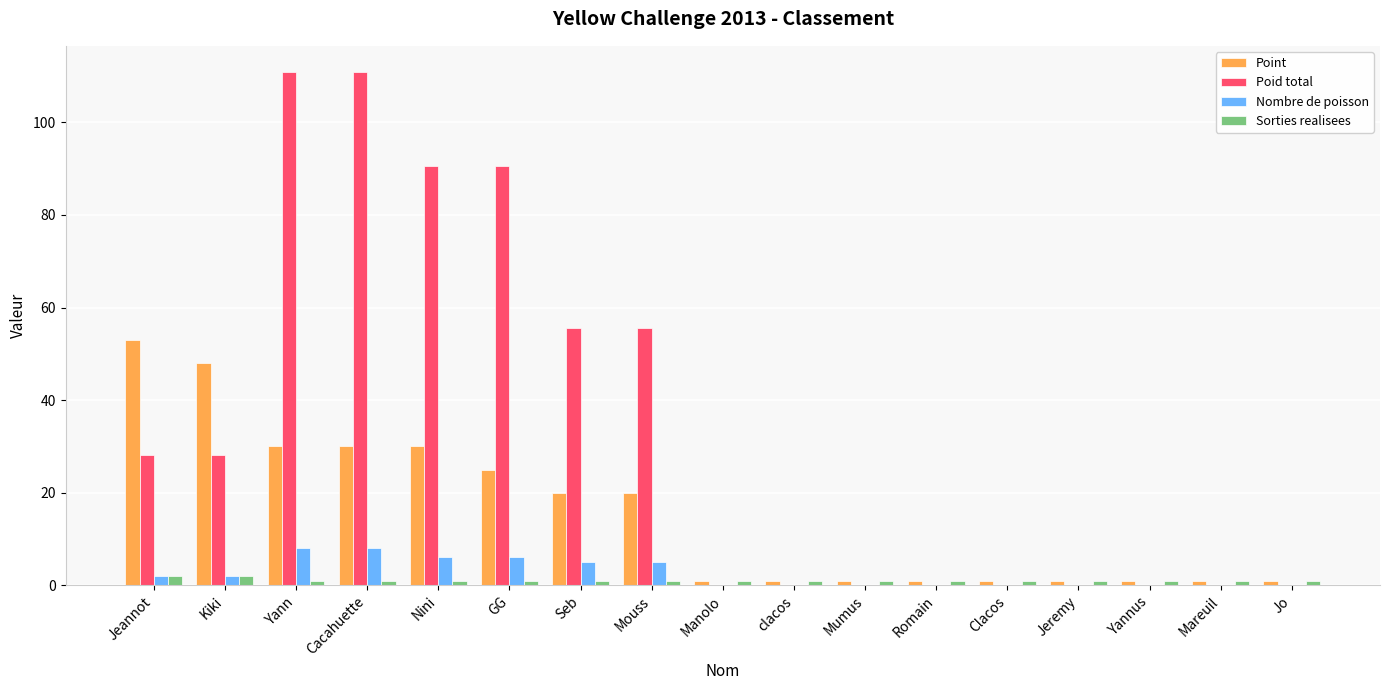

What is the sum of all Point values?

265.0